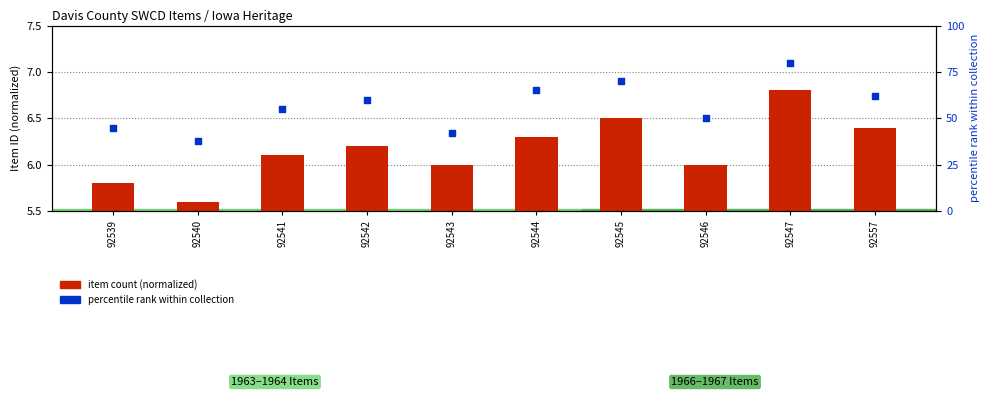

At how many categories does at least one series exceed 46?

7